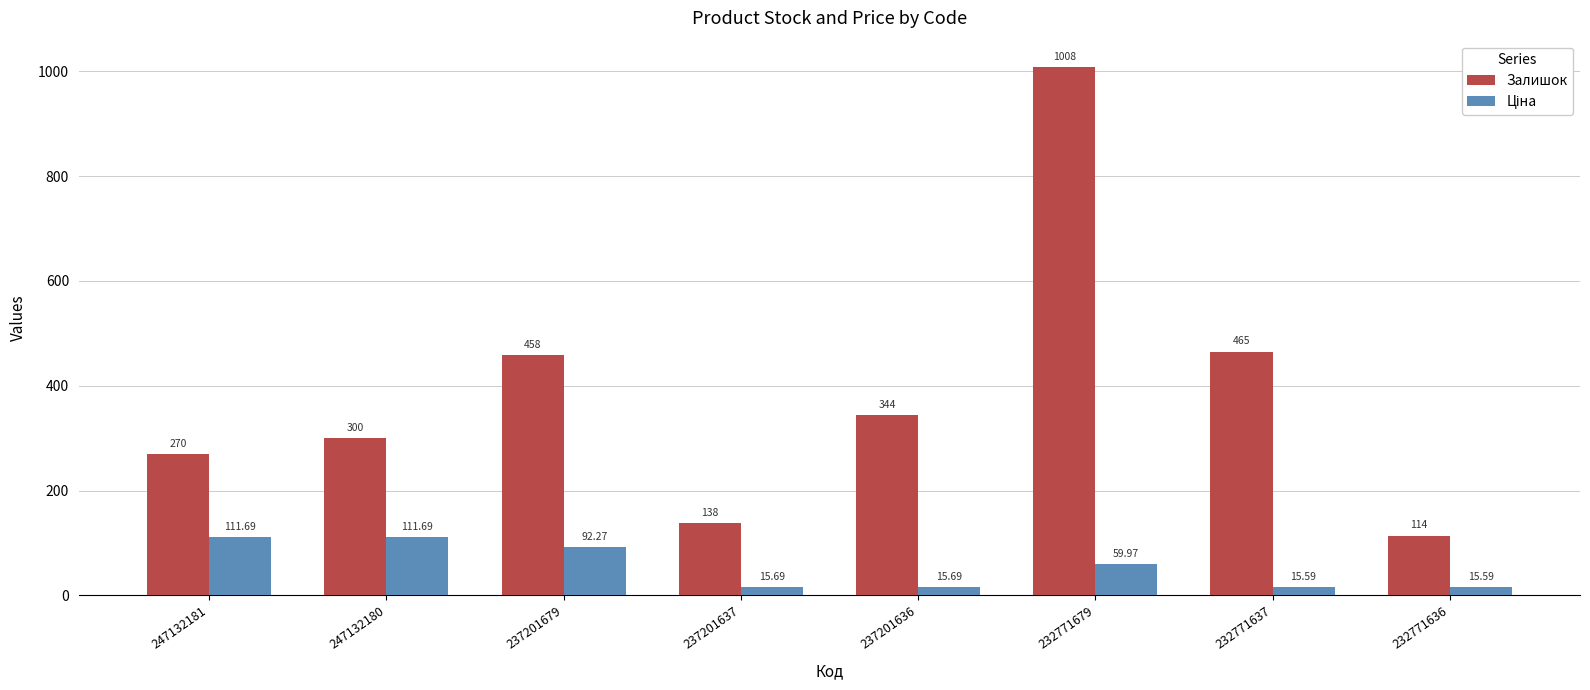

Which series has the largest total across all categories?

Залишок